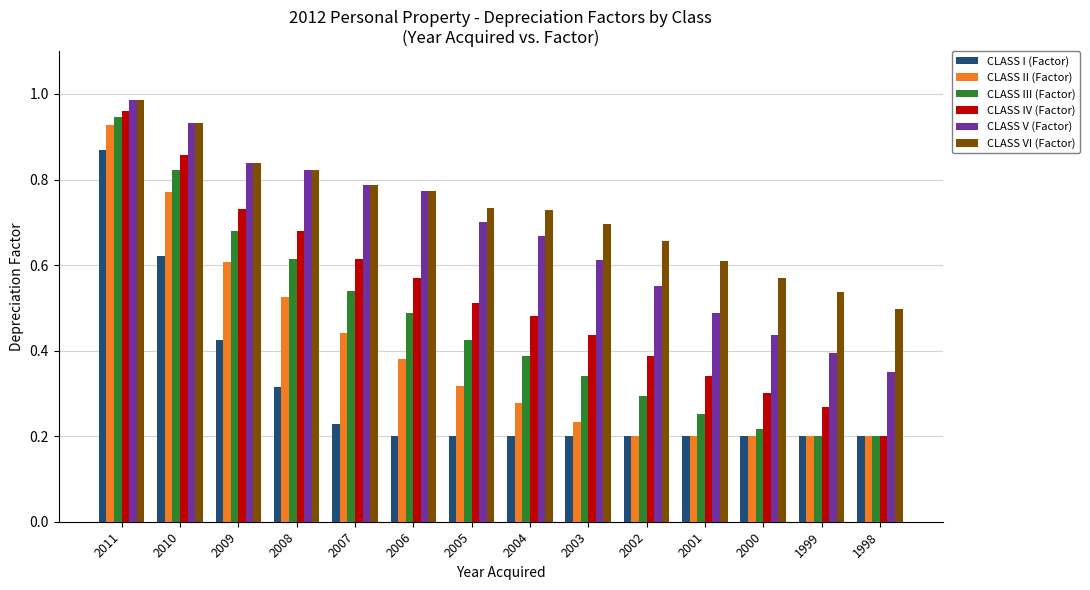

Which series changed the most between 2005 and 2001?

CLASS V (Factor)